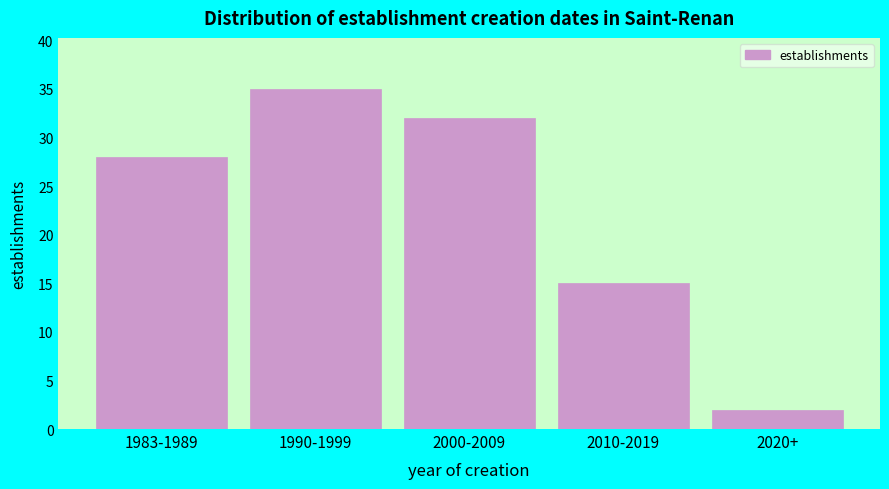

Reading right to left, what are all the values shown in this chart?

2020+=2	2010-2019=15	2000-2009=32	1990-1999=35	1983-1989=28